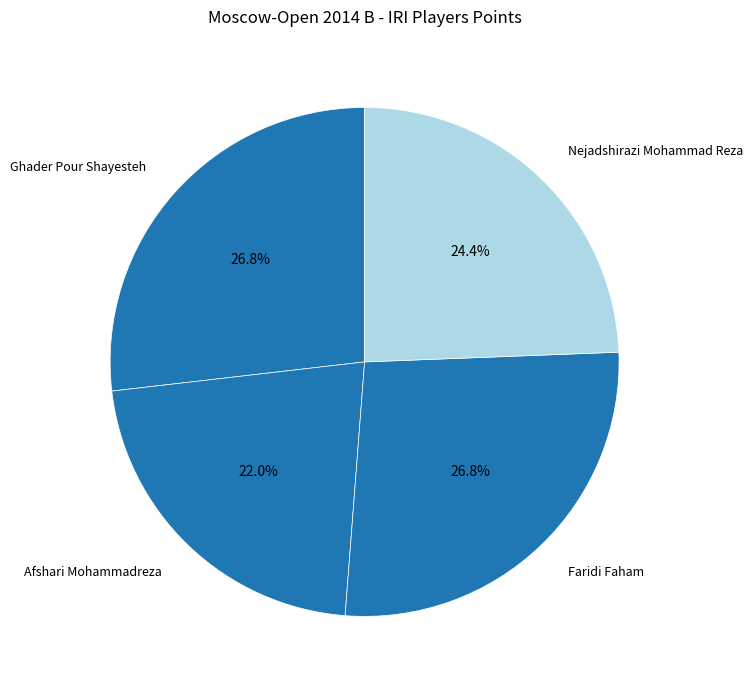

To the nearest percent, what is the difference between the largest and smallest slice percentages?

5%